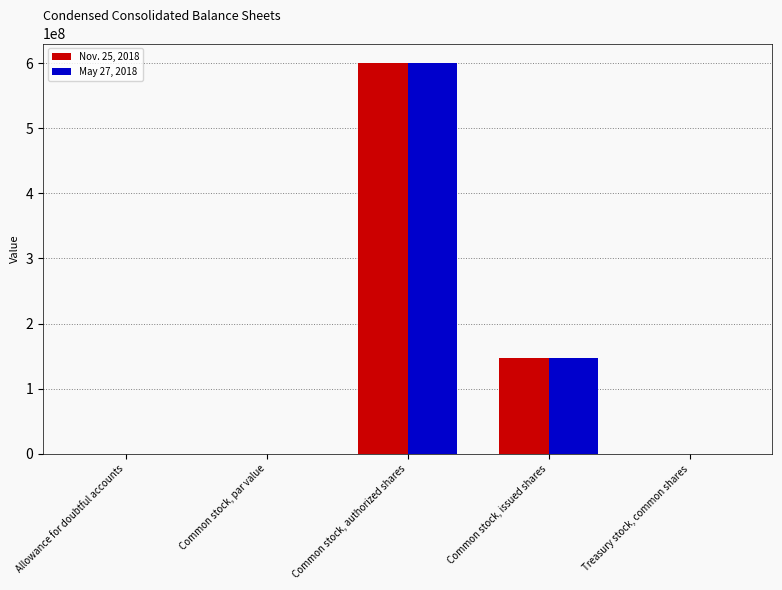

Is the value of Nov. 25, 2018 at Treasury stock, common shares greater than the value of May 27, 2018 at Common stock, authorized shares?

No